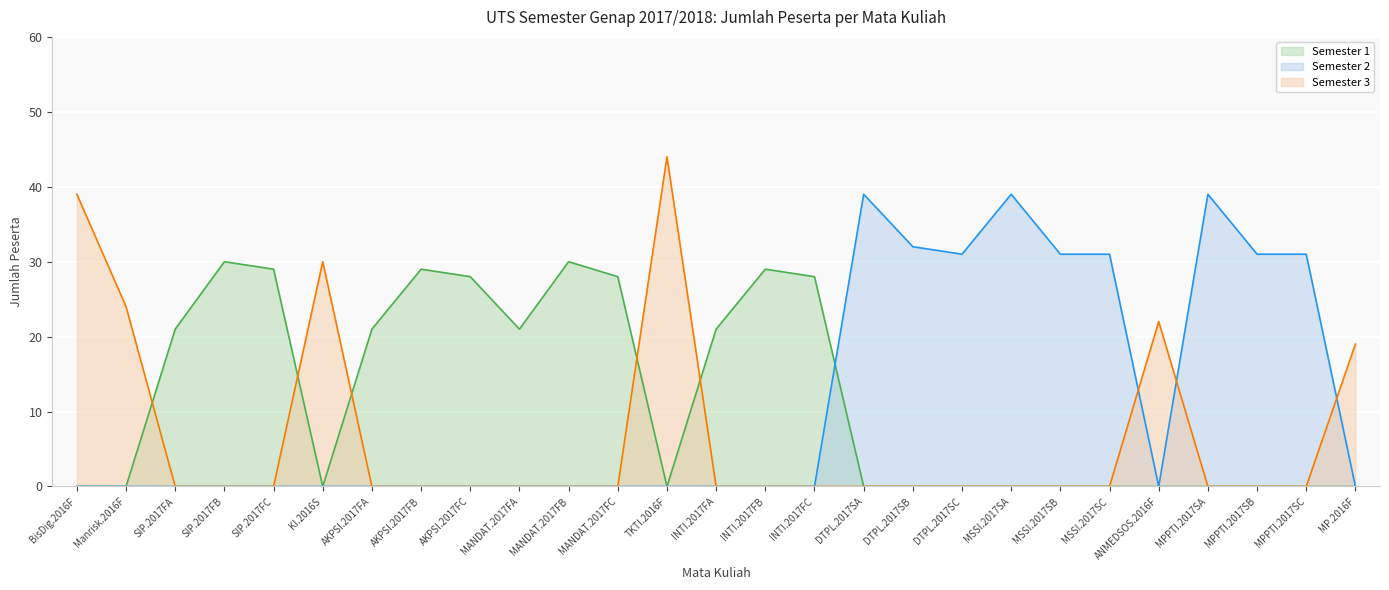

List the labels in order of value, smallest first.

MP.2016F, SIP.2017FA, AKPSI.2017FA, MANDAT.2017FA, INTI.2017FA, ANMEDSOS.2016F, Manrisk.2016F, AKPSI.2017FC, MANDAT.2017FC, INTI.2017FC, SIP.2017FC, AKPSI.2017FB, INTI.2017FB, SIP.2017FB, KI.2016S, MANDAT.2017FB, DTPL.2017SC, MSSI.2017SB, MSSI.2017SC, MPPTI.2017SB, MPPTI.2017SC, DTPL.2017SB, BisDig.2016F, DTPL.2017SA, MSSI.2017SA, MPPTI.2017SA, TKTI.2016F